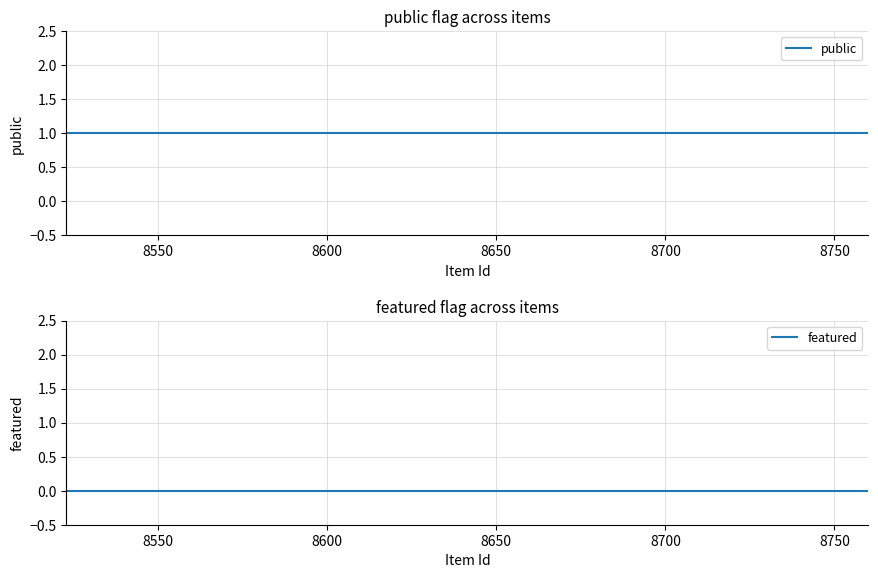

True or false: public and featured cross at least once.

False